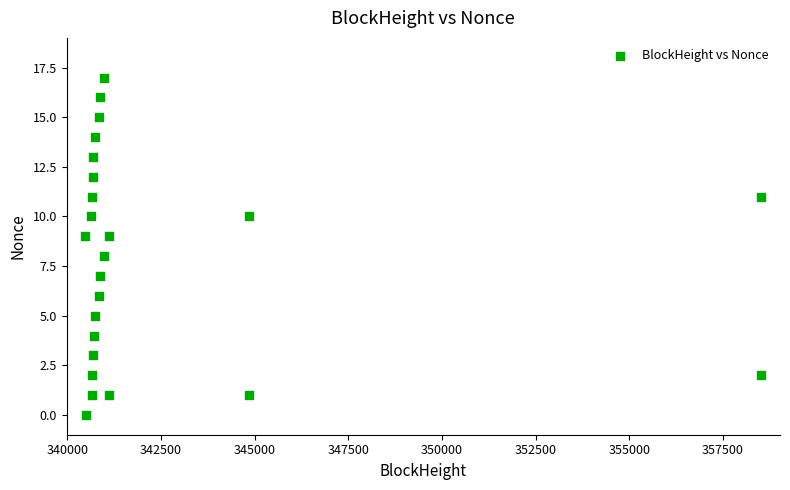

What is the range of X values (max minus min)?

18040